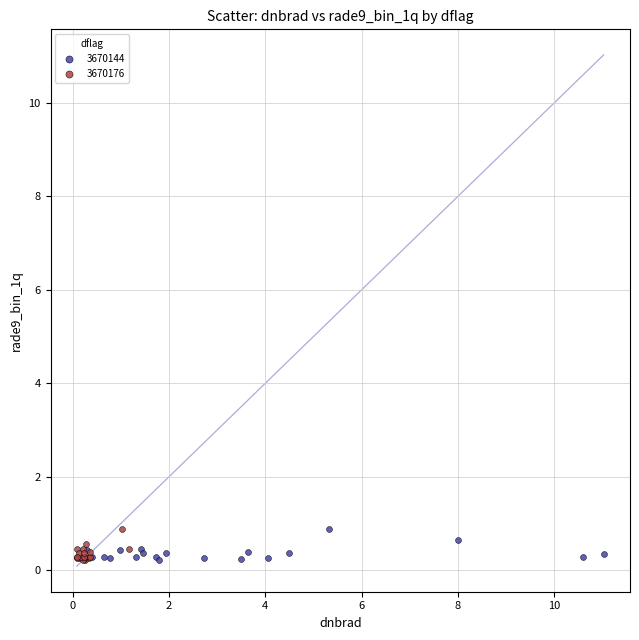

What are all the series names shown in the legend?

3670144, 3670176